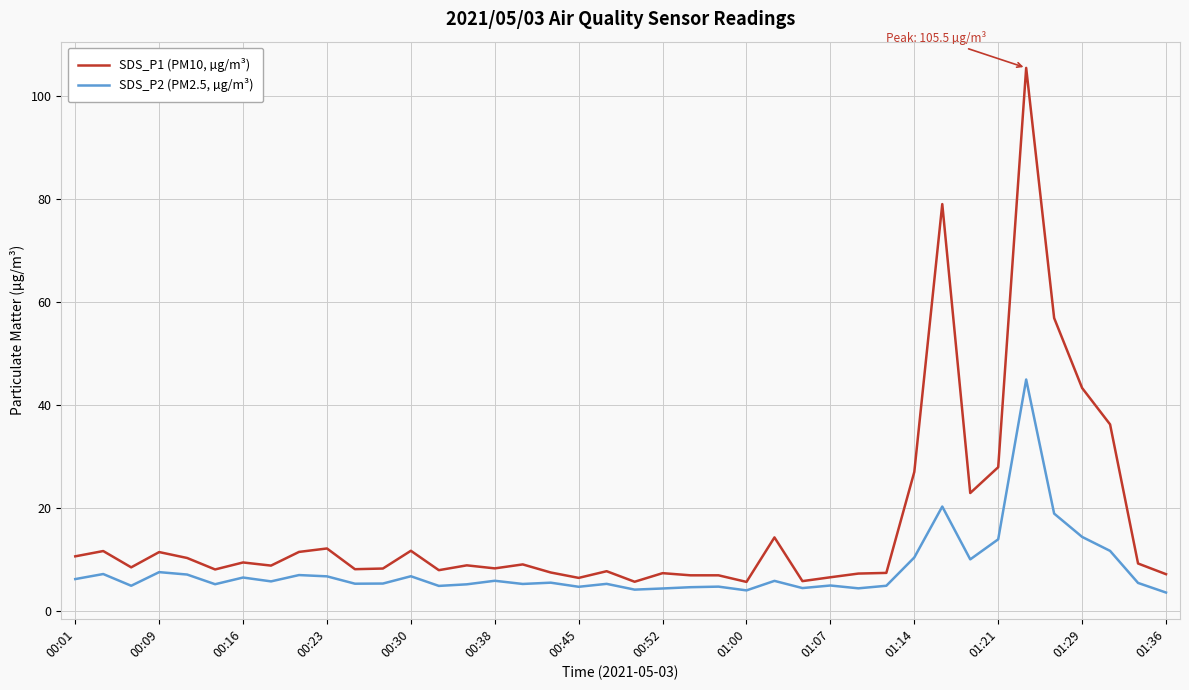

Which series has the largest total across all categories?

SDS_P1 (PM10, µg/m³)